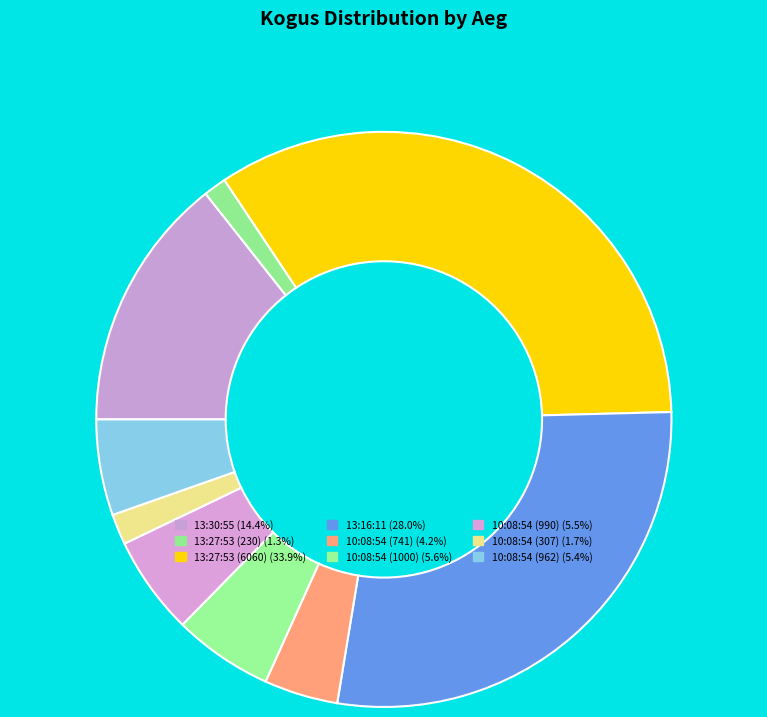

What portion of the pie excludes 13:27:53 (6060)?

66.1%